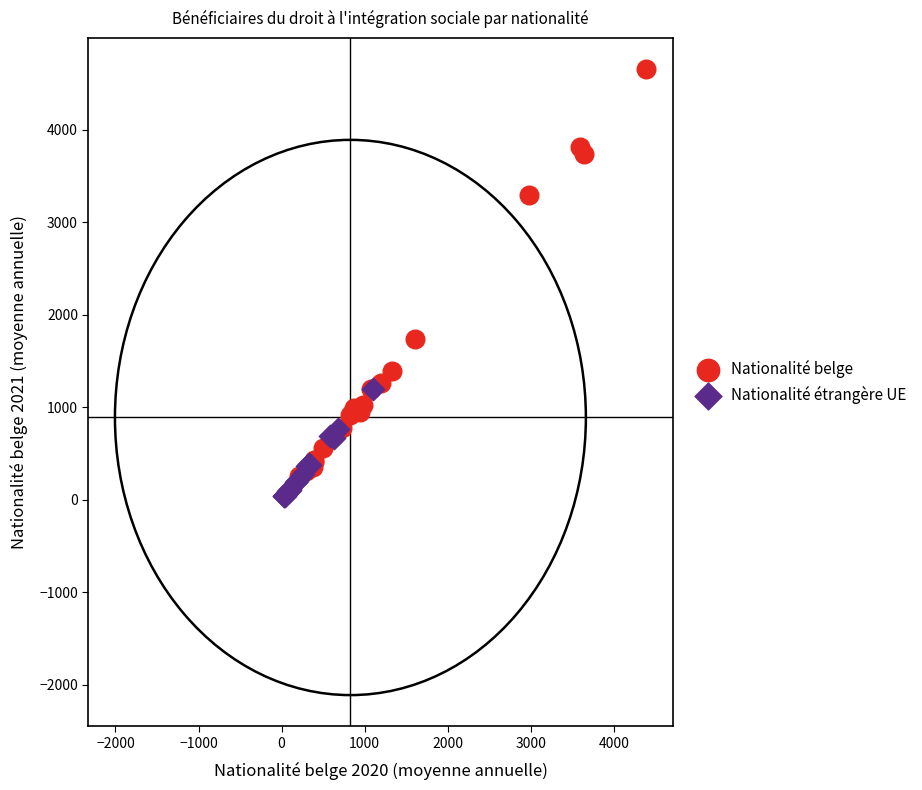

Which series has the widest spread of Y values?

Nationalité belge